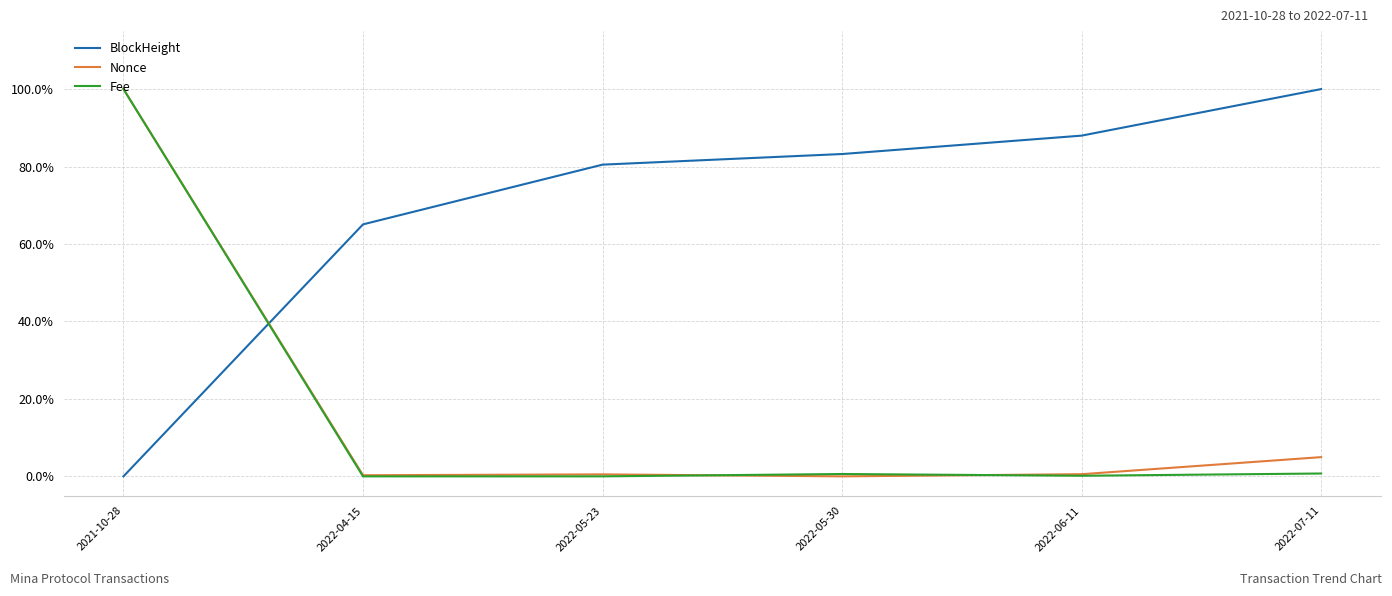

At which label is Nonce closest to 0?

2022-05-30